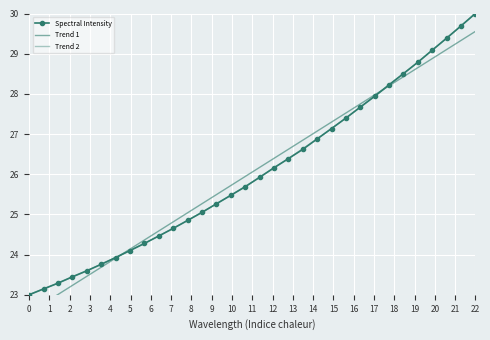

Reading left to right, what are all the values shown in this chart?

Spectral Intensity: 0=23.0	1=23.1	2=23.3	3=23.4	4=23.6	5=23.8	6=23.9	7=24.1	8=24.3	9=24.5	10=24.7	11=24.8	12=25.1	13=25.3	14=25.5	15=25.7	16=25.9	17=26.2	18=26.4	19=26.6	20=26.9	21=27.1	22=27.4	23=27.7	24=27.9	25=28.2	26=28.5	27=28.8	28=29.1	29=29.4	30=29.7	31=30.0
Trend 1: 0=22.6	1=22.8	2=23.0	3=23.2	4=23.5	5=23.7	6=23.9	7=24.1	8=24.4	9=24.6	10=24.8	11=25.0	12=25.3	13=25.5	14=25.7	15=25.9	16=26.2	17=26.4	18=26.6	19=26.8	20=27.1	21=27.3	22=27.5	23=27.7	24=28.0	25=28.2	26=28.4	27=28.7	28=28.9	29=29.1	30=29.3	31=29.6
Trend 2: 0=23.0	1=23.1	2=23.3	3=23.4	4=23.6	5=23.8	6=23.9	7=24.1	8=24.3	9=24.5	10=24.7	11=24.9	12=25.1	13=25.3	14=25.5	15=25.7	16=25.9	17=26.2	18=26.4	19=26.6	20=26.9	21=27.1	22=27.4	23=27.7	24=27.9	25=28.2	26=28.5	27=28.8	28=29.1	29=29.4	30=29.7	31=30.0